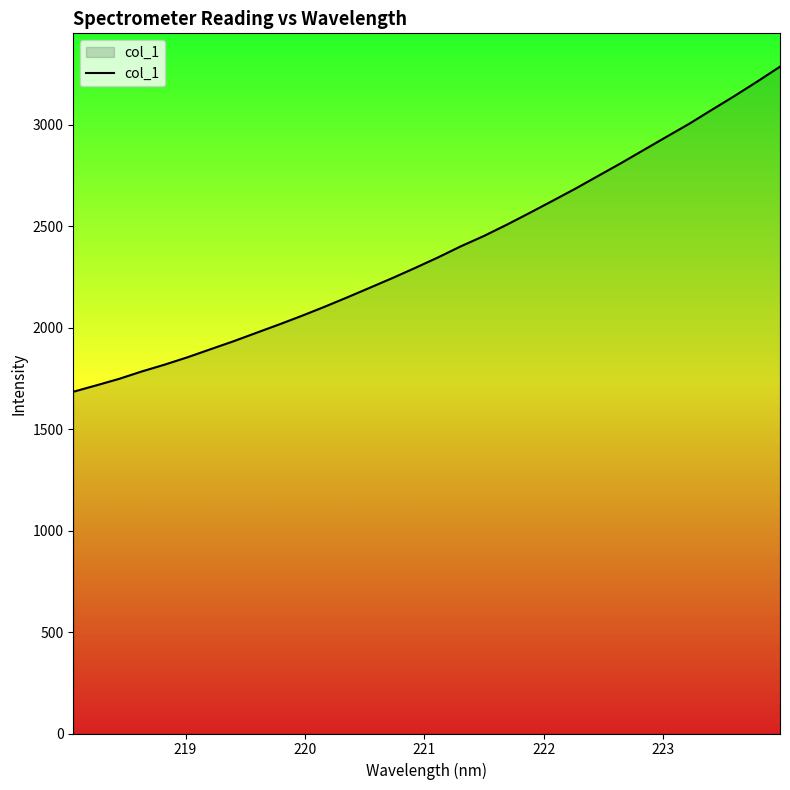

What is the average value?

2380.1